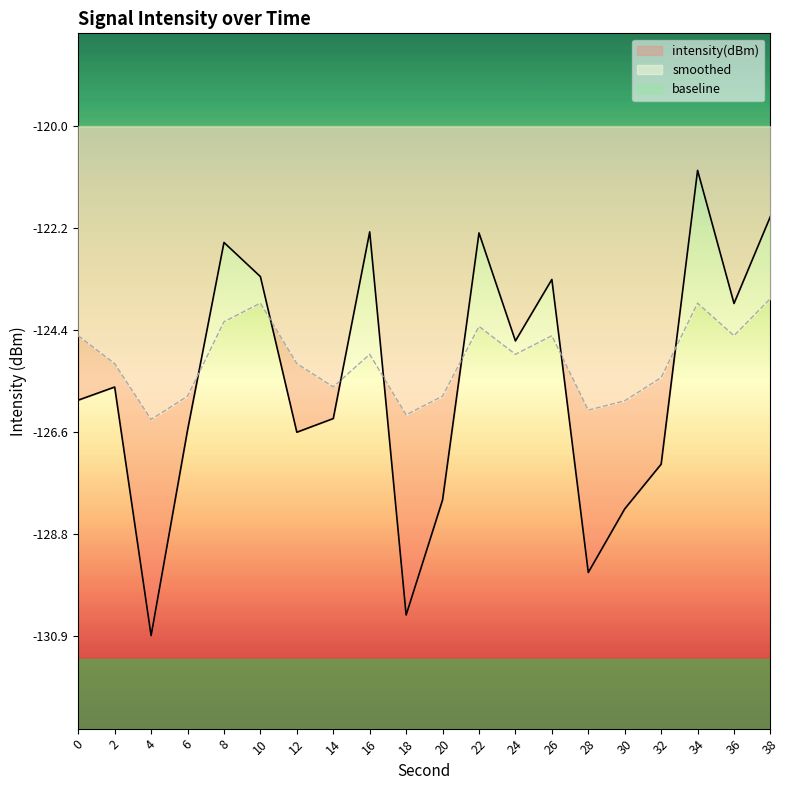

Reading left to right, list all the values displayed in this chart.

intensity(dBm): 0=-125.9	2=-125.6	4=-130.9	6=-126.5	8=-122.5	10=-123.2	12=-126.6	14=-126.3	16=-122.3	18=-130.5	20=-128.0	22=-122.3	24=-124.6	26=-123.3	28=-129.6	30=-128.2	32=-127.3	34=-120.9	36=-123.8	38=-121.9
smoothed: 0=-124.5	2=-125.1	4=-126.3	6=-125.8	8=-124.2	10=-123.8	12=-125.1	14=-125.6	16=-124.9	18=-126.2	20=-125.8	22=-124.3	24=-124.9	26=-124.5	28=-126.1	30=-125.9	32=-125.4	34=-123.8	36=-124.5	38=-123.7